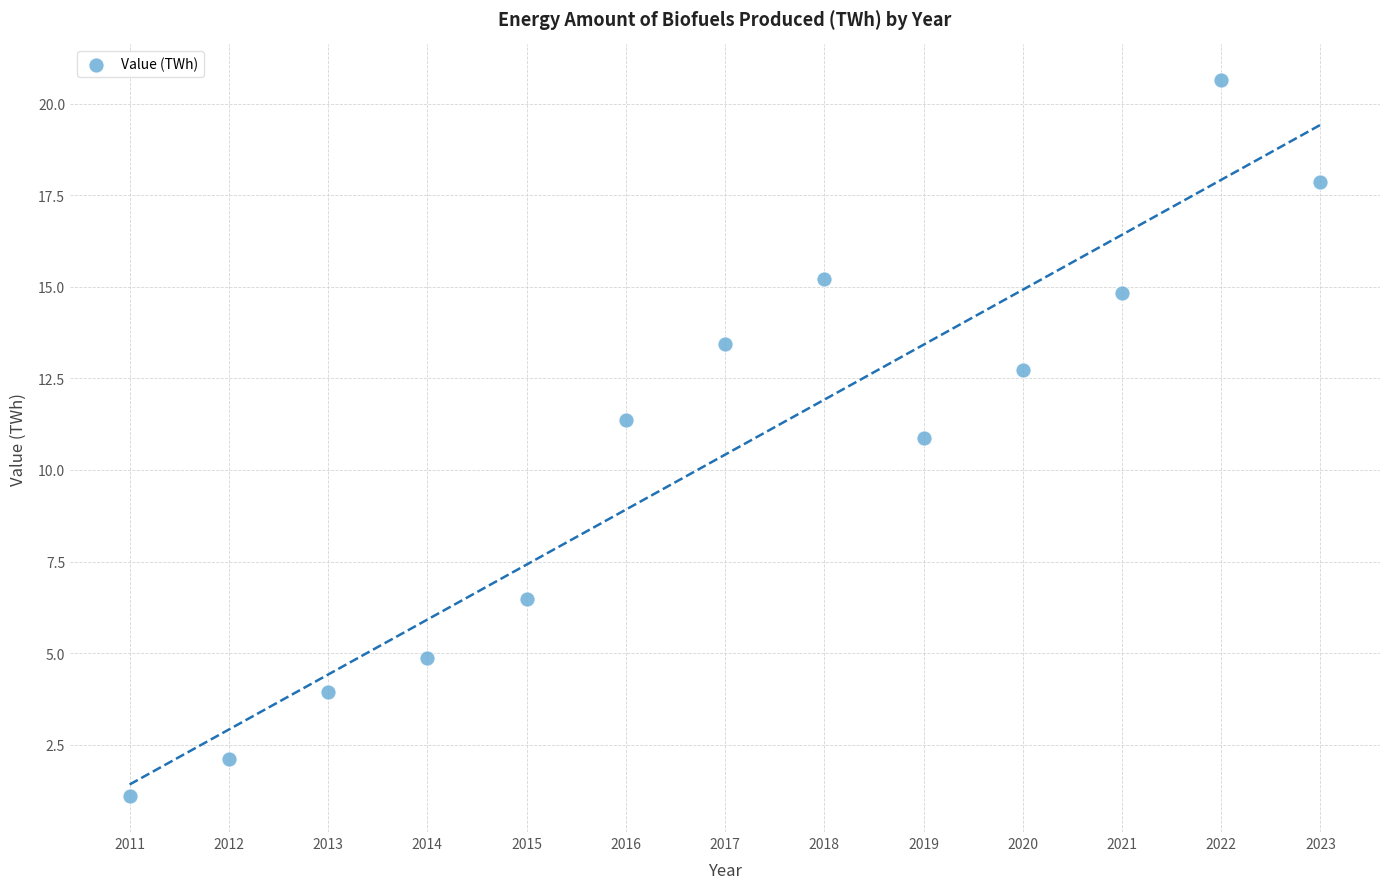

What Y value in the scatter plot is closest to 10?

10.9